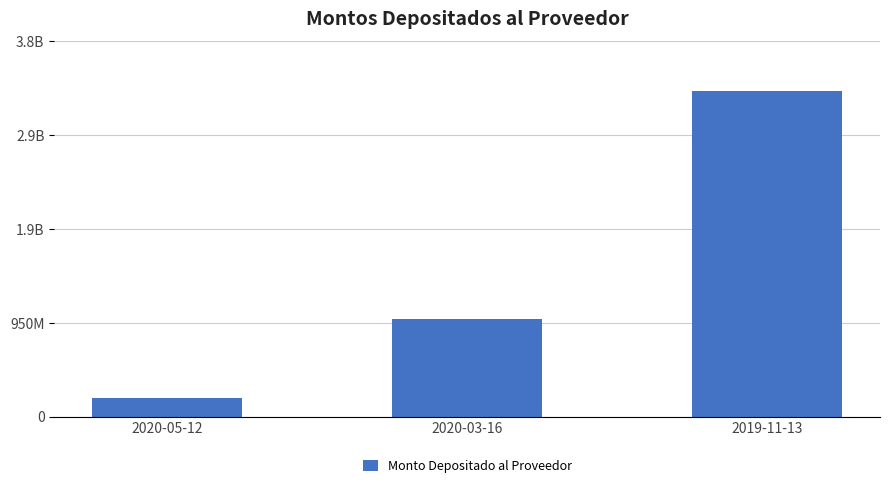

List the labels in order of value, smallest first.

2020-05-12, 2020-03-16, 2019-11-13